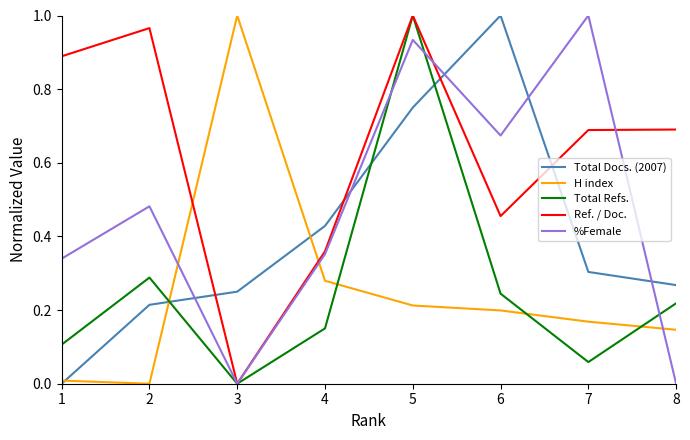

What is the difference between the second highest and second lowest values in the %Female series?

0.9